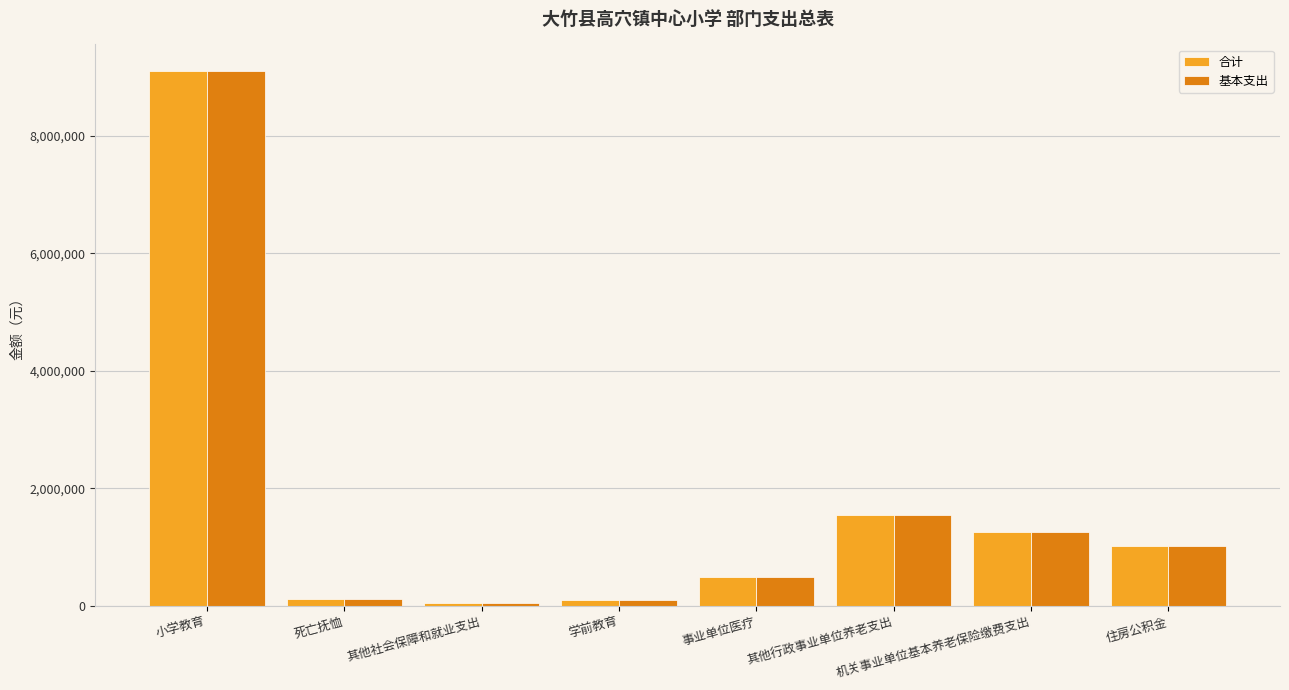

How many data points does each series have?

8